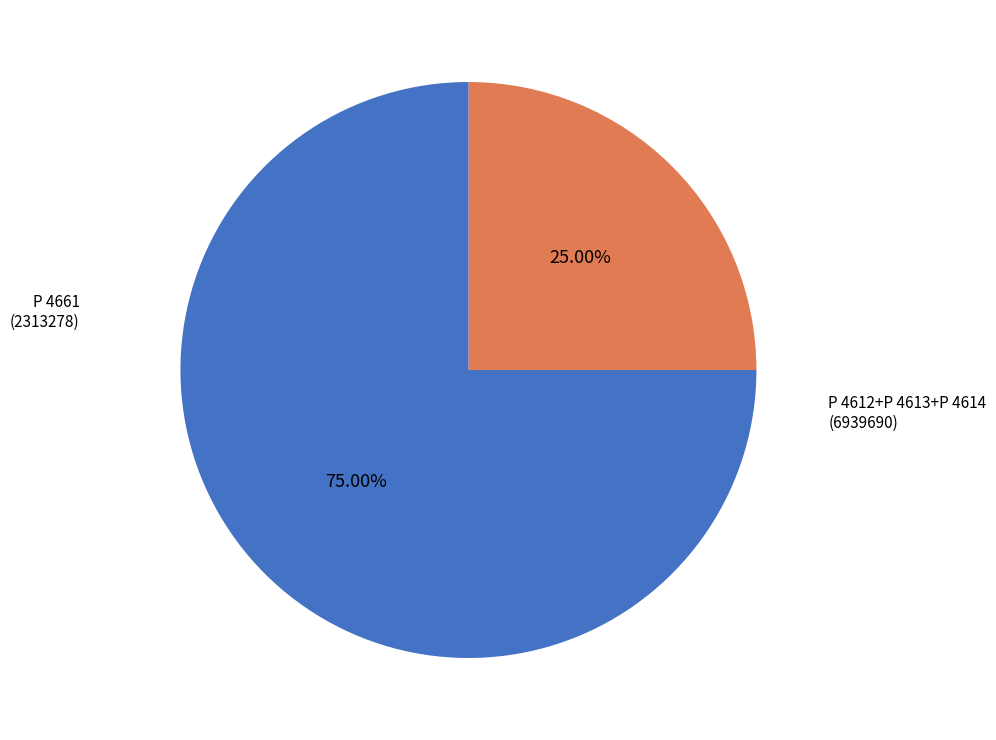

Does any single category account for the majority?

Yes